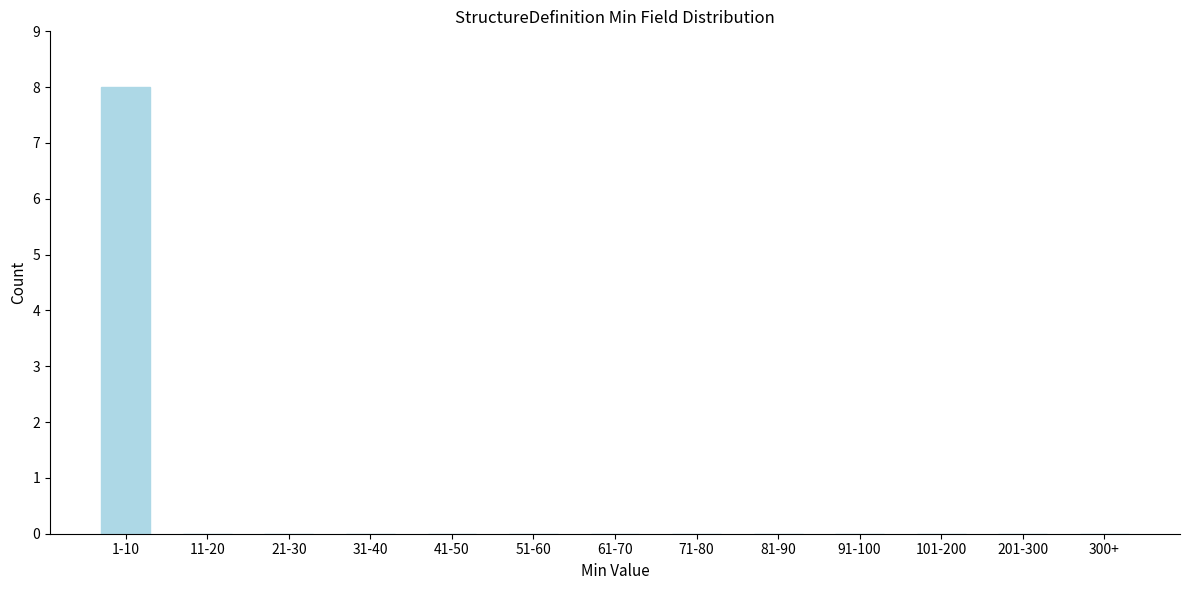

Reading right to left, extract all data points from this chart.

300+=0	201-300=0	101-200=0	91-100=0	81-90=0	71-80=0	61-70=0	51-60=0	41-50=0	31-40=0	21-30=0	11-20=0	1-10=8